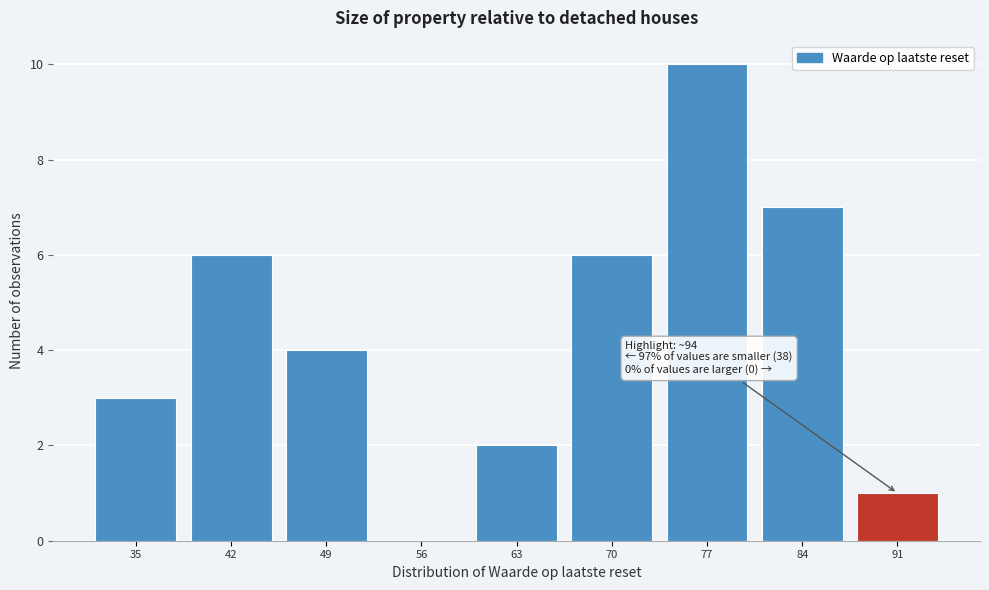

Reading right to left, what are all the values shown in this chart?

91=1	84=7	77=10	70=6	63=2	56=0	49=4	42=6	35=3